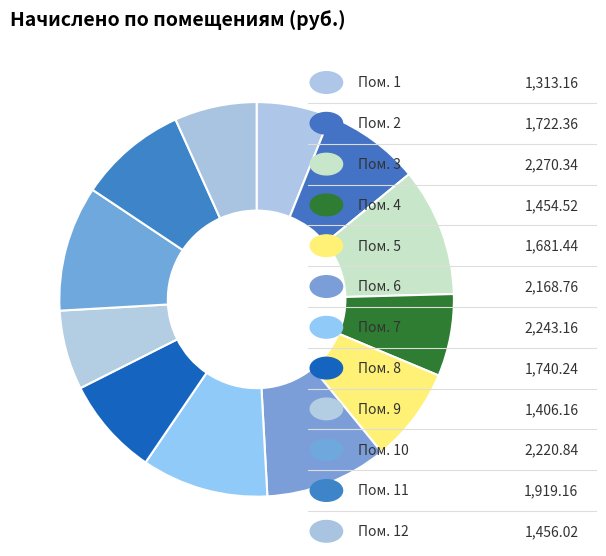

Count the number of slices in the pie.

12